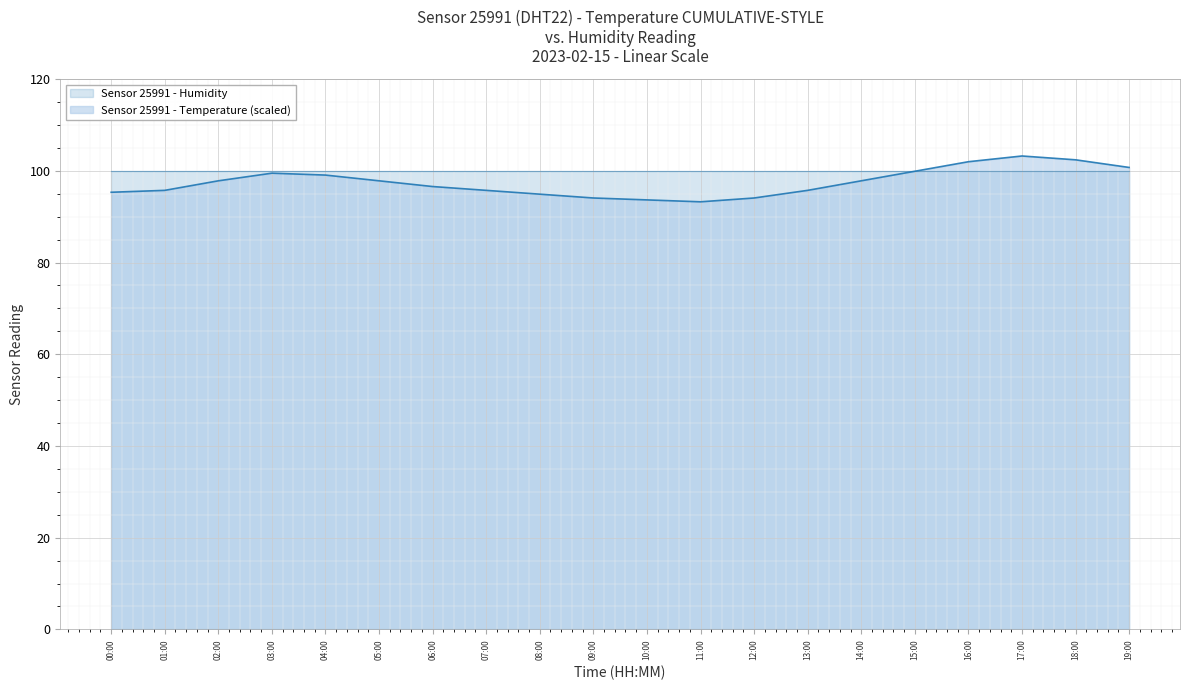

Rank the categories by value from lowest to highest.

11:00, 10:00, 09:00, 12:00, 08:00, 00:00, 01:00, 07:00, 13:00, 06:00, 02:00, 05:00, 14:00, 04:00, 03:00, 15:00, 19:00, 16:00, 18:00, 17:00